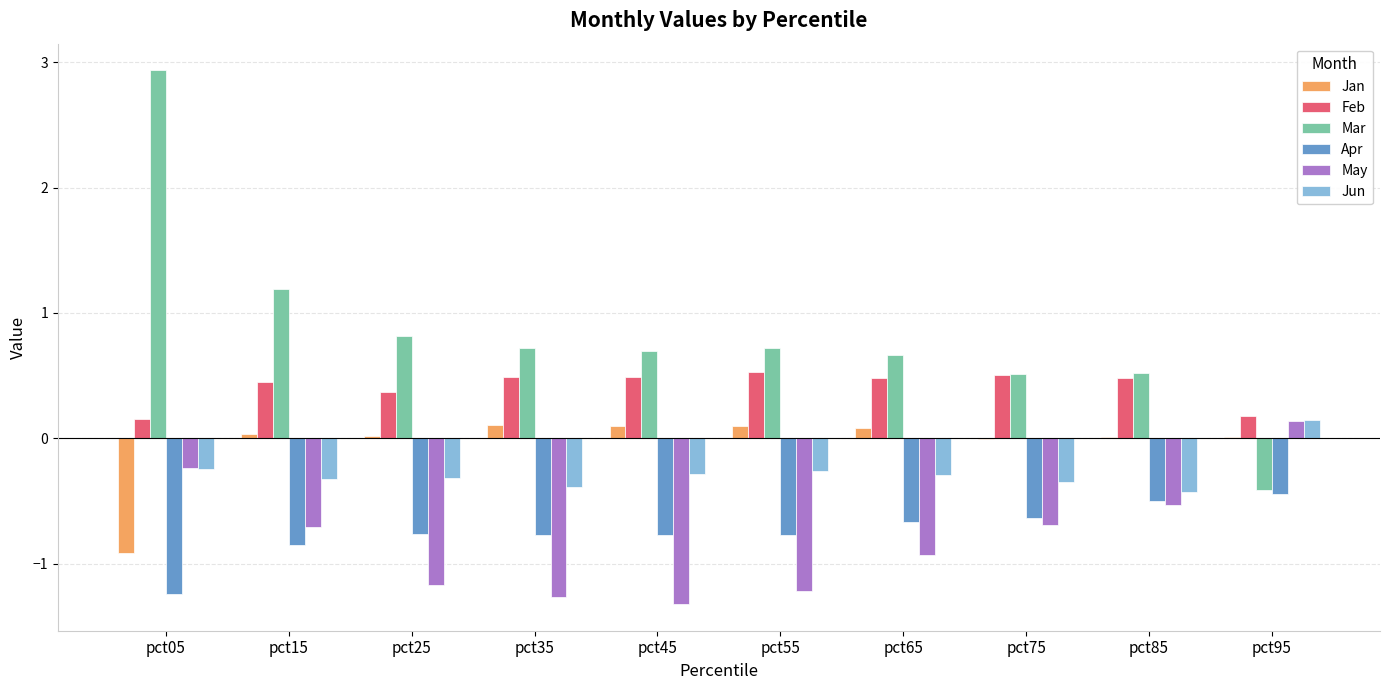

What is the sum of all Jan values?

-0.5